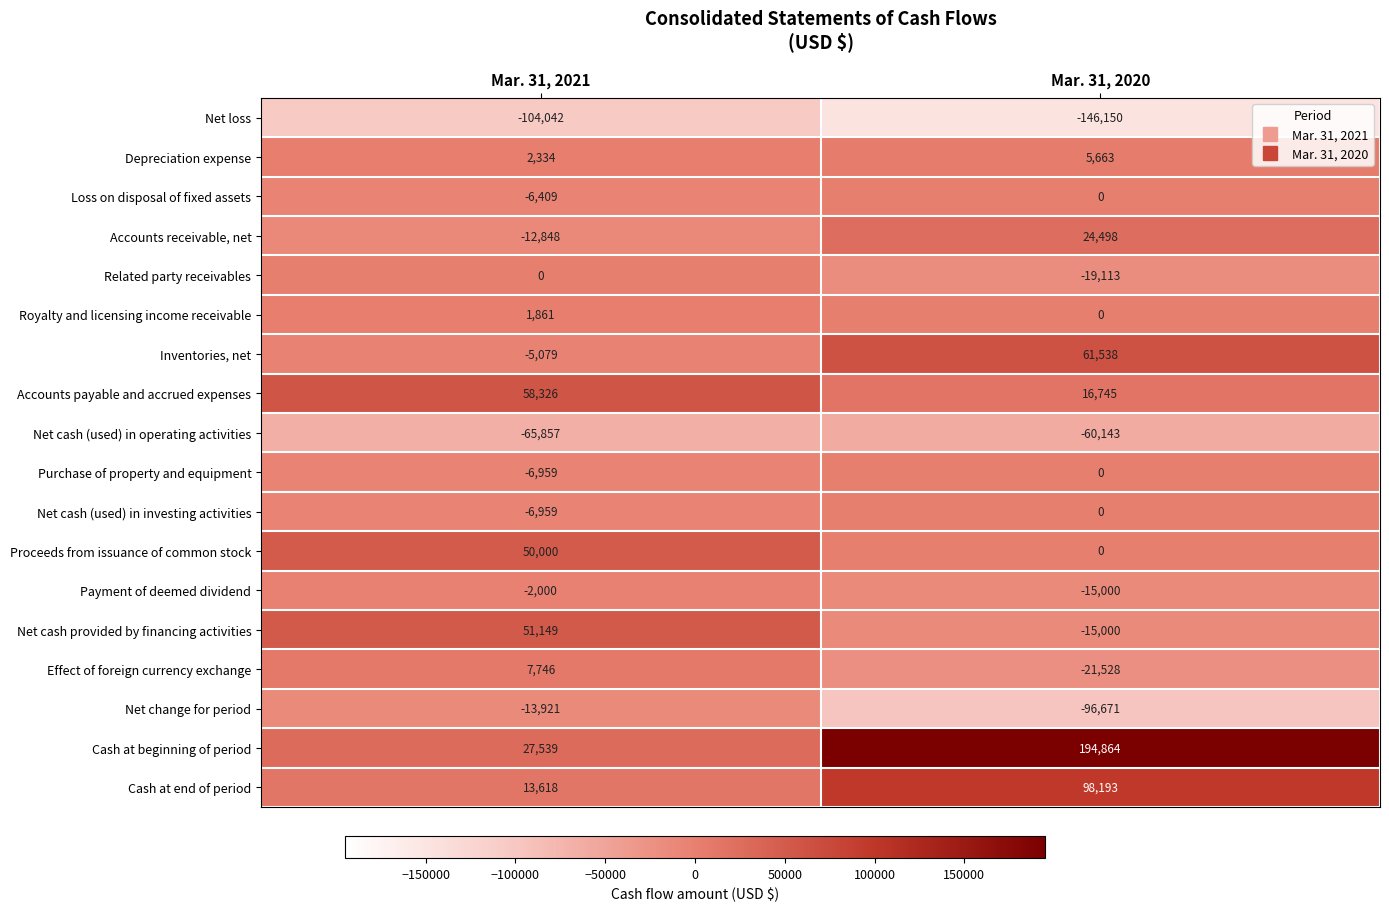

What is the difference between the maximum and minimum values in the Payment of deemed dividend series?

13000